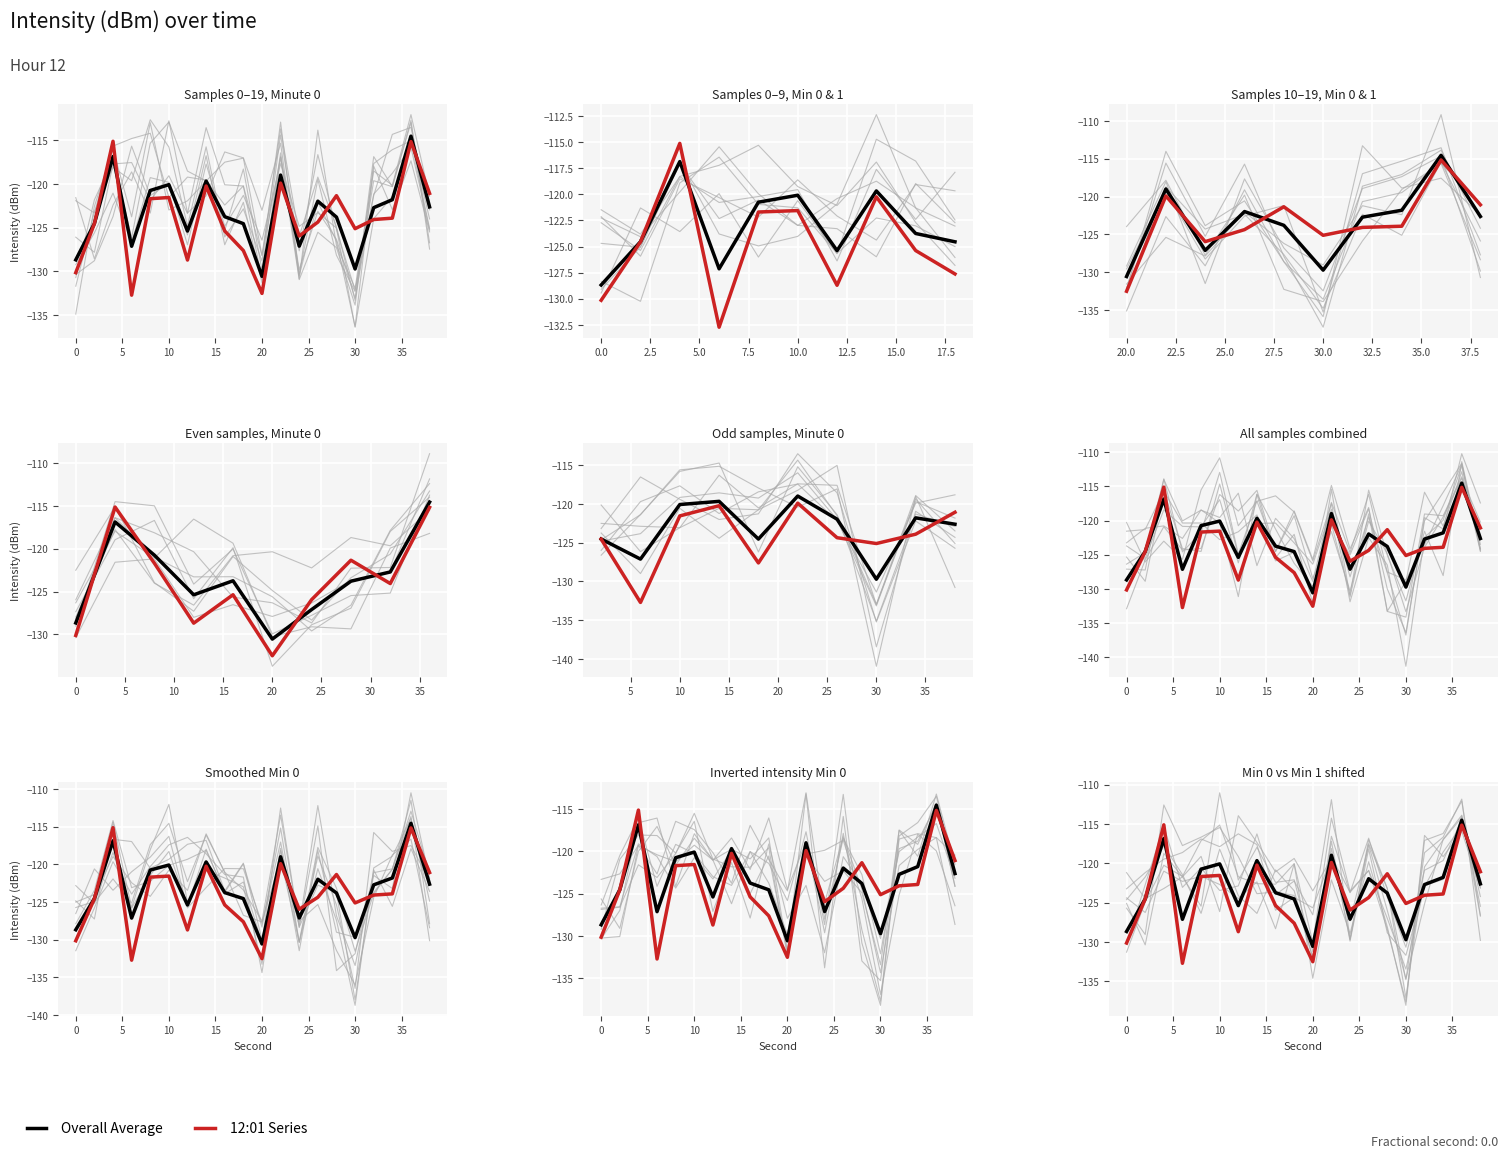

How many values in the 12:01 Series series are below -124?

11